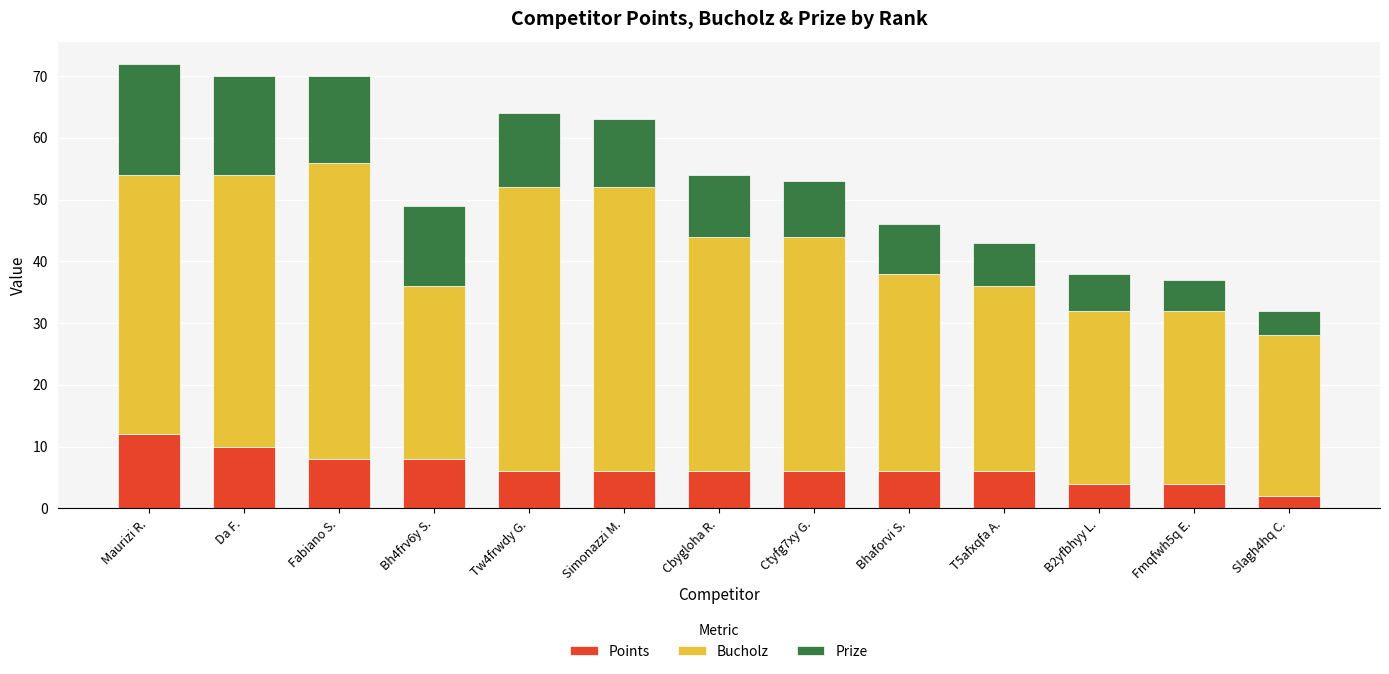

What is the total value across all series at Maurizi R.?

72